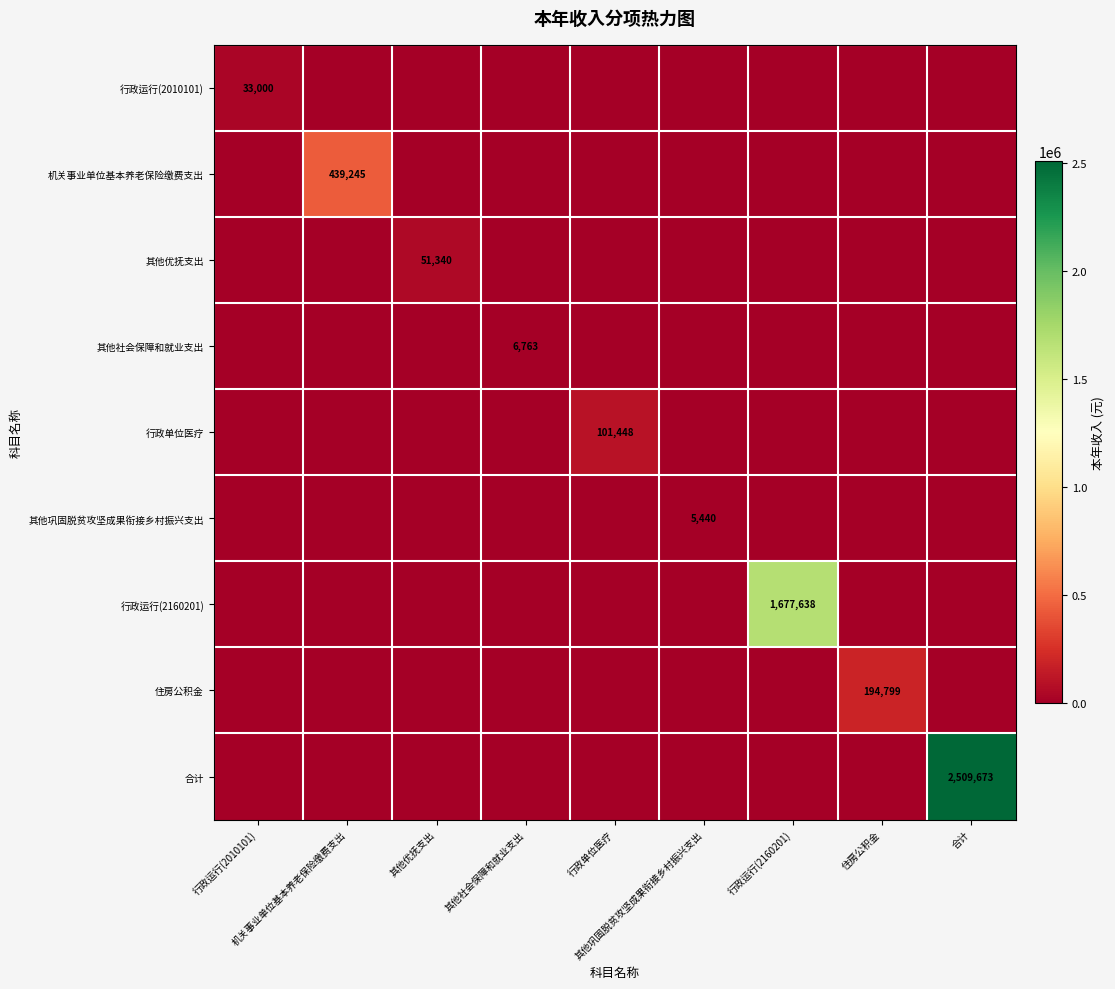

The 行政运行(2010101) series shows 16950.5 at 其他优抚支出. True or false?

False